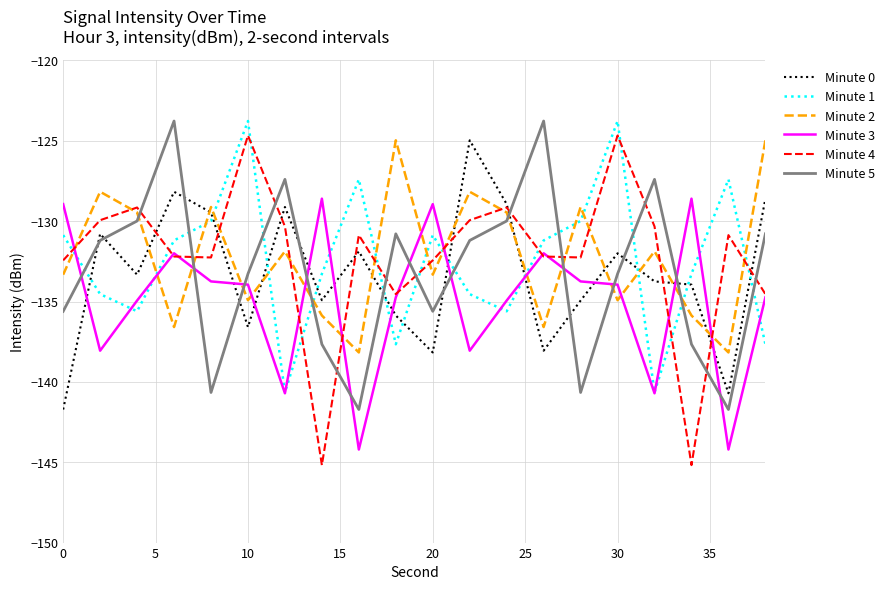

How many interior local valleys does the Minute 4 series have?

5